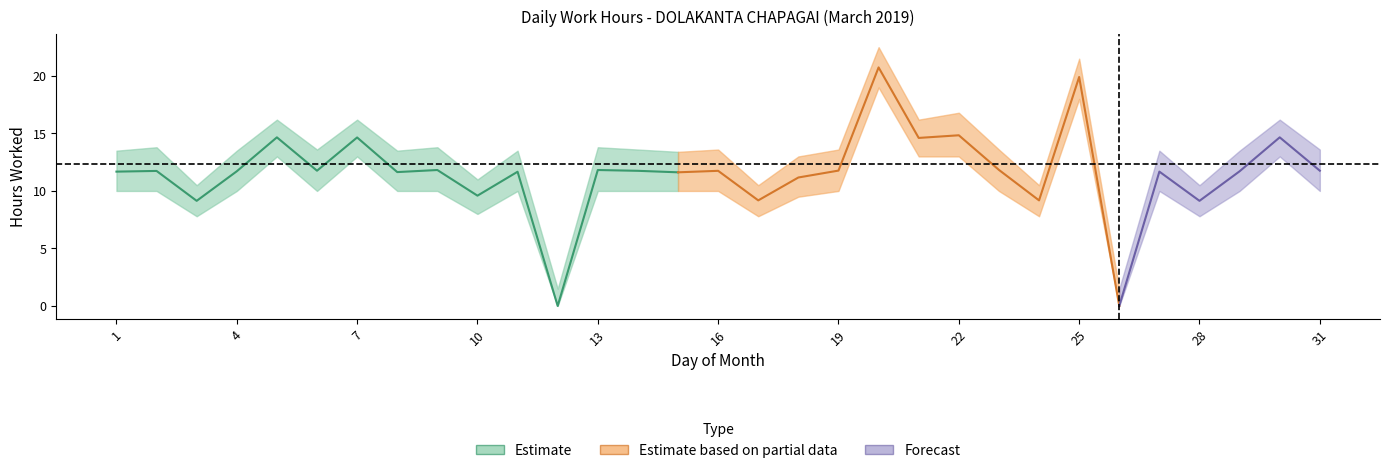

How many lines are shown in the chart?

3